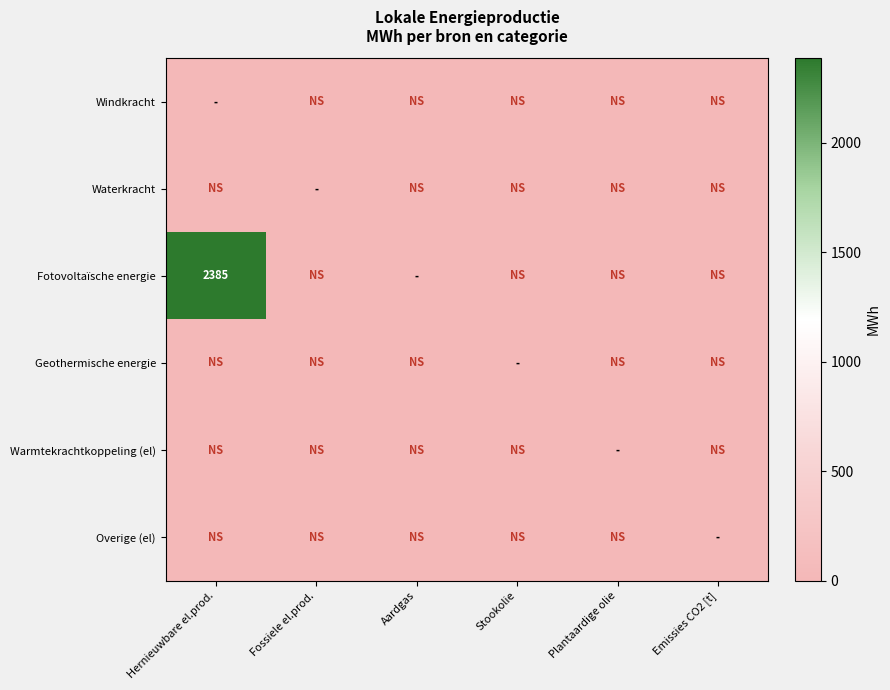

At how many categories does at least one series exceed 2368?

1